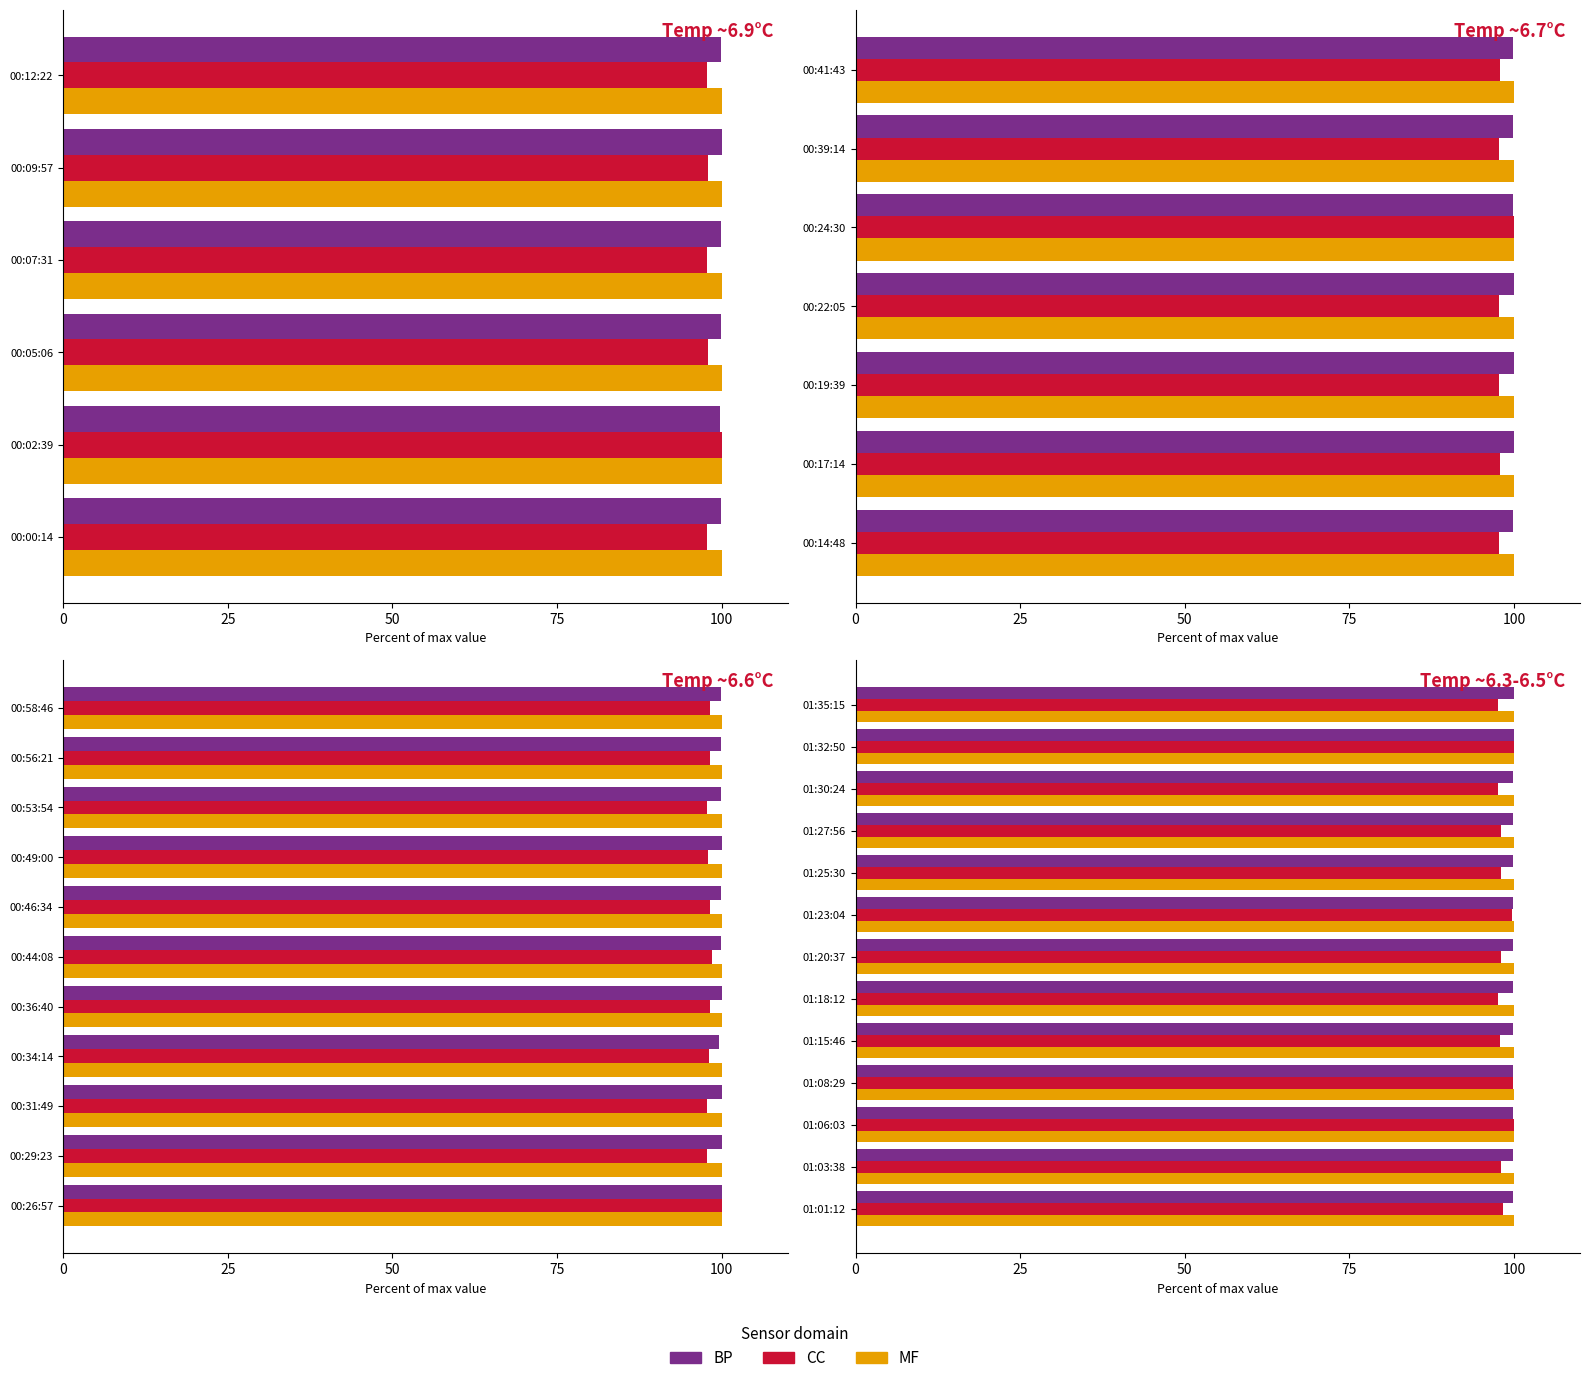

What is the difference between the second highest and minimum values in the BP series?

0.1